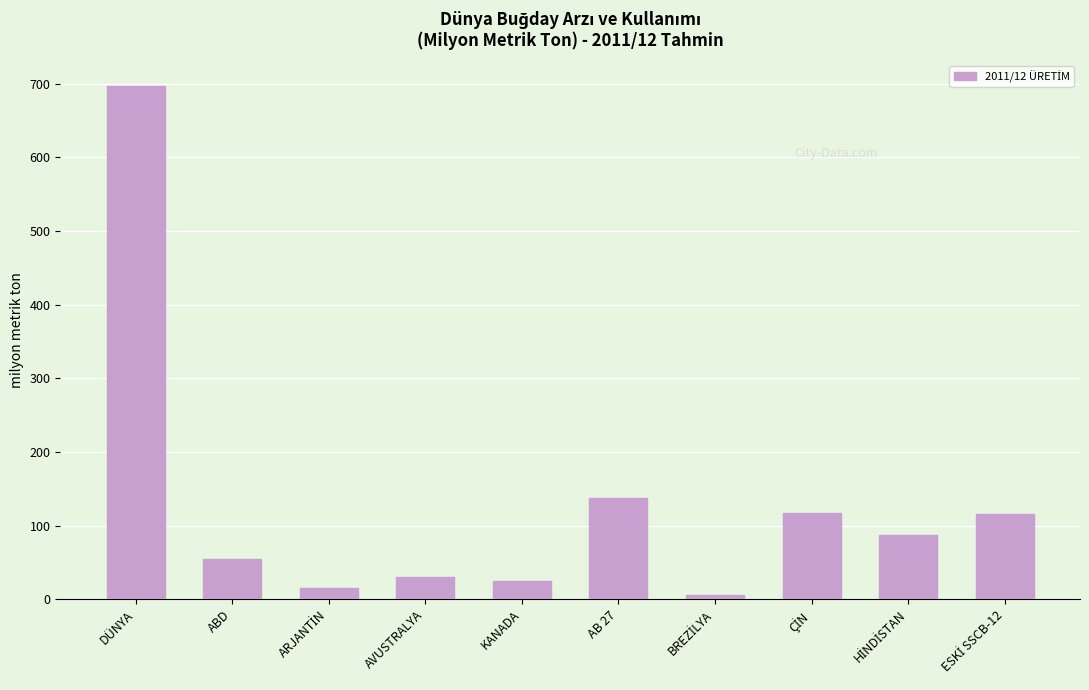

At which label is the value closest to 351?

AB 27